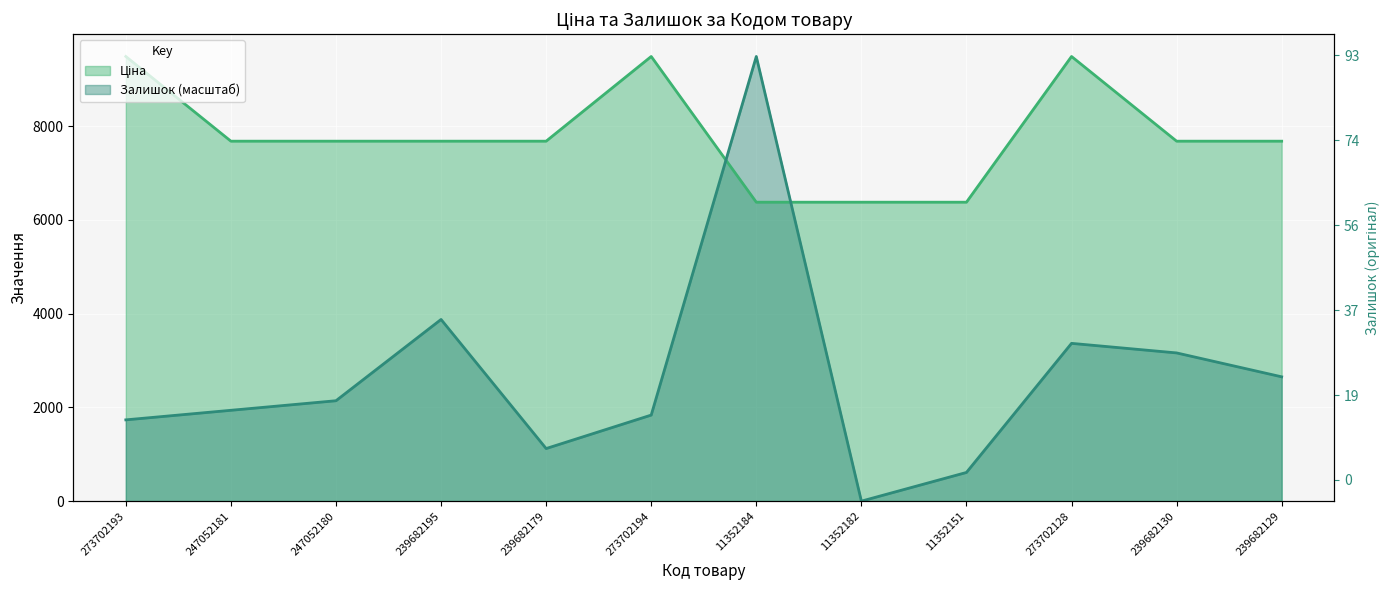

What are all the series names shown in the legend?

Ціна, Залишок